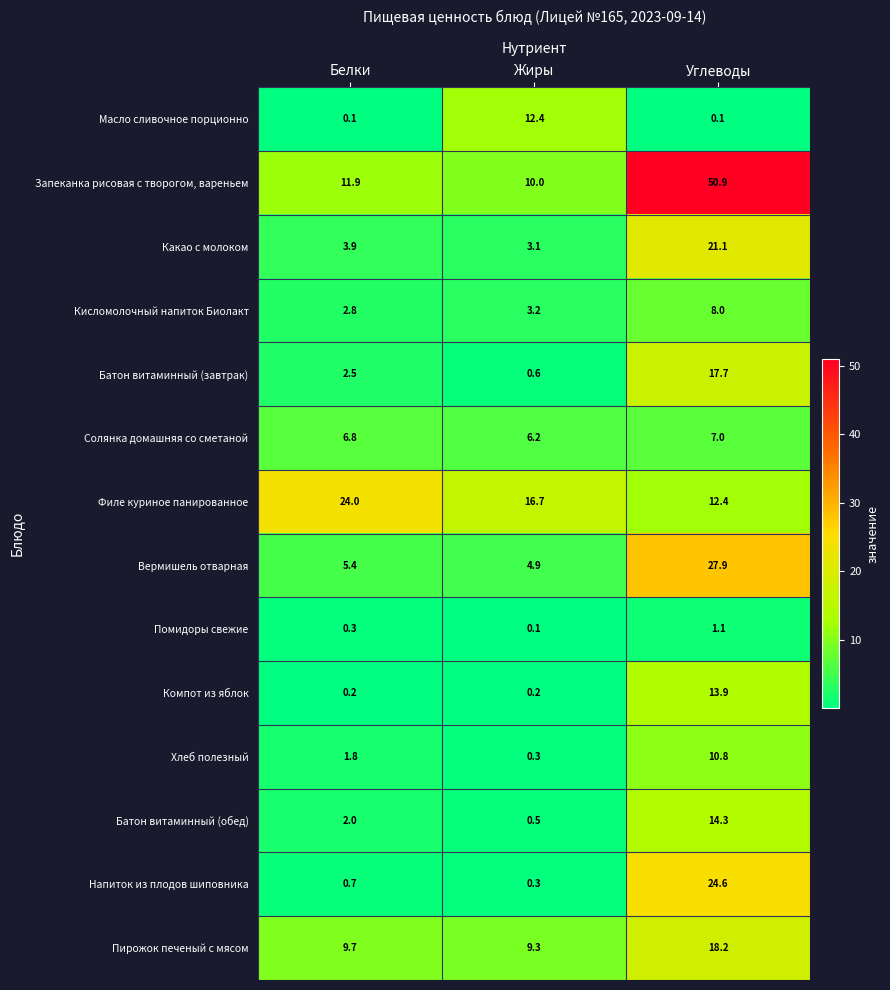

The value of Батон витаминный (обед) at Углеводы is 23.5. True or false?

False